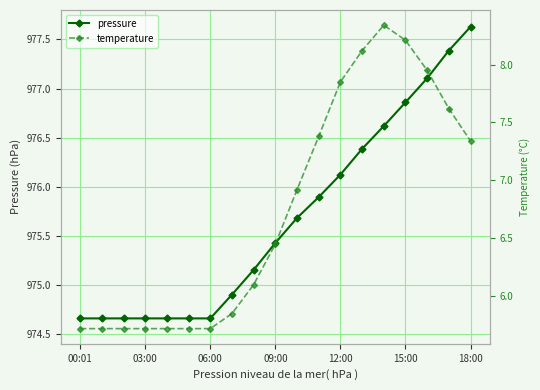

The pressure series shows 977.6 at 18:00. True or false?

True